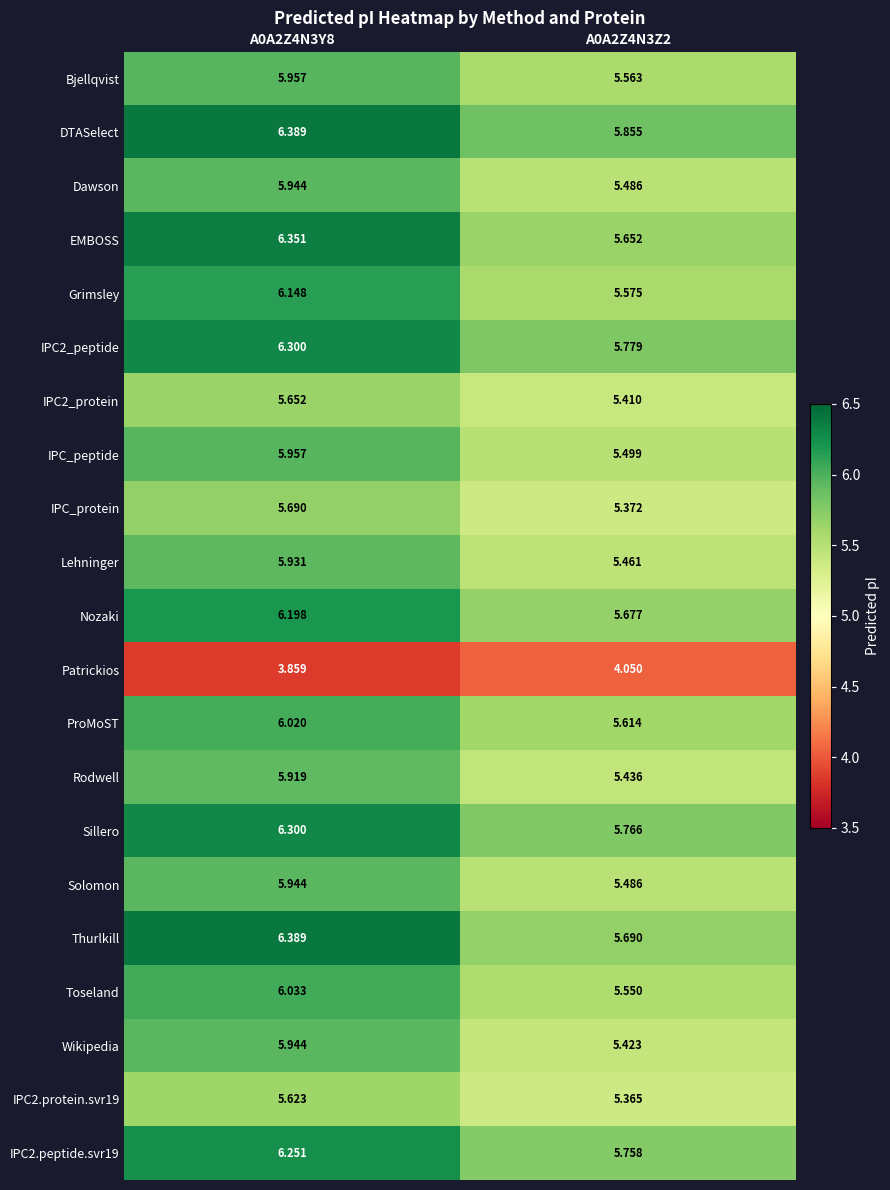

Is the value of ProMoST at A0A2Z4N3Z2 greater than the value of EMBOSS at A0A2Z4N3Z2?

No